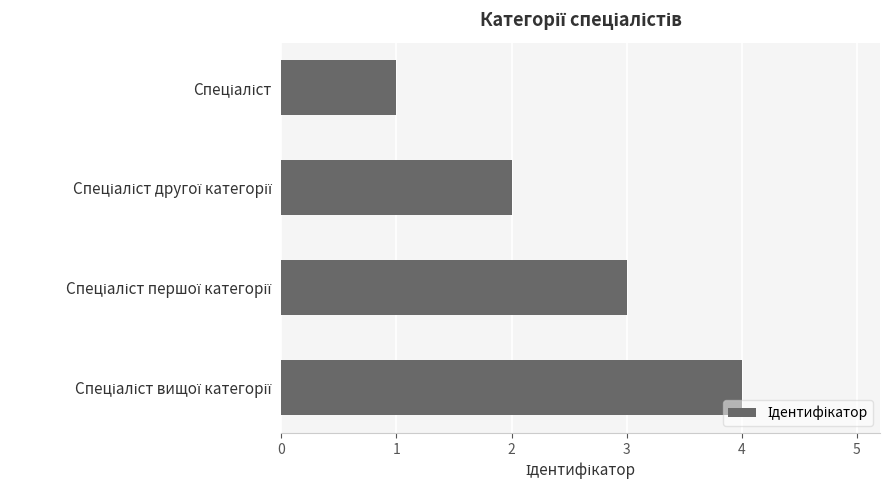

What is the greatest value displayed?

4